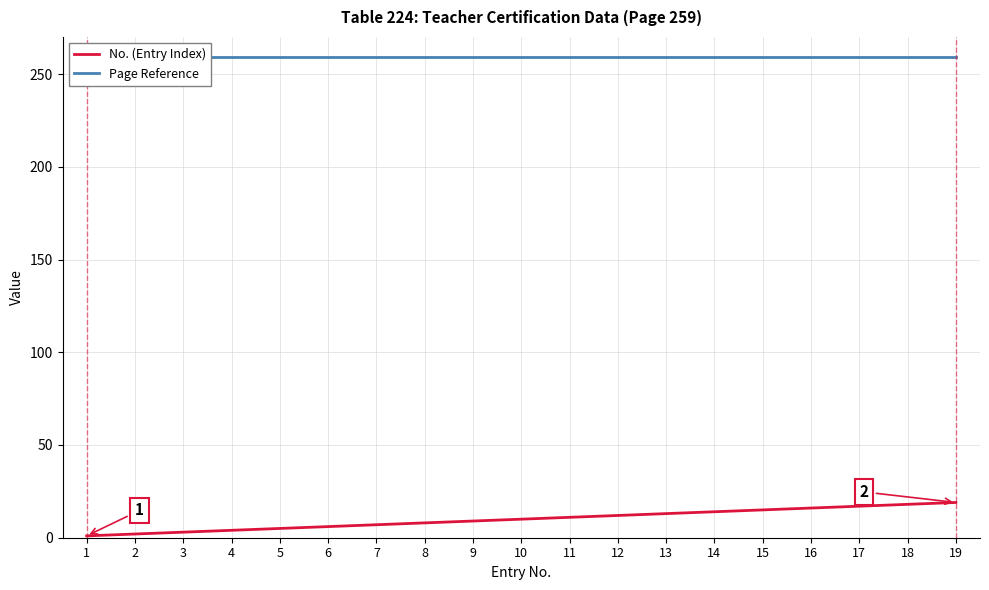

What are all the series names shown in the legend?

No. (Entry Index), Page Reference